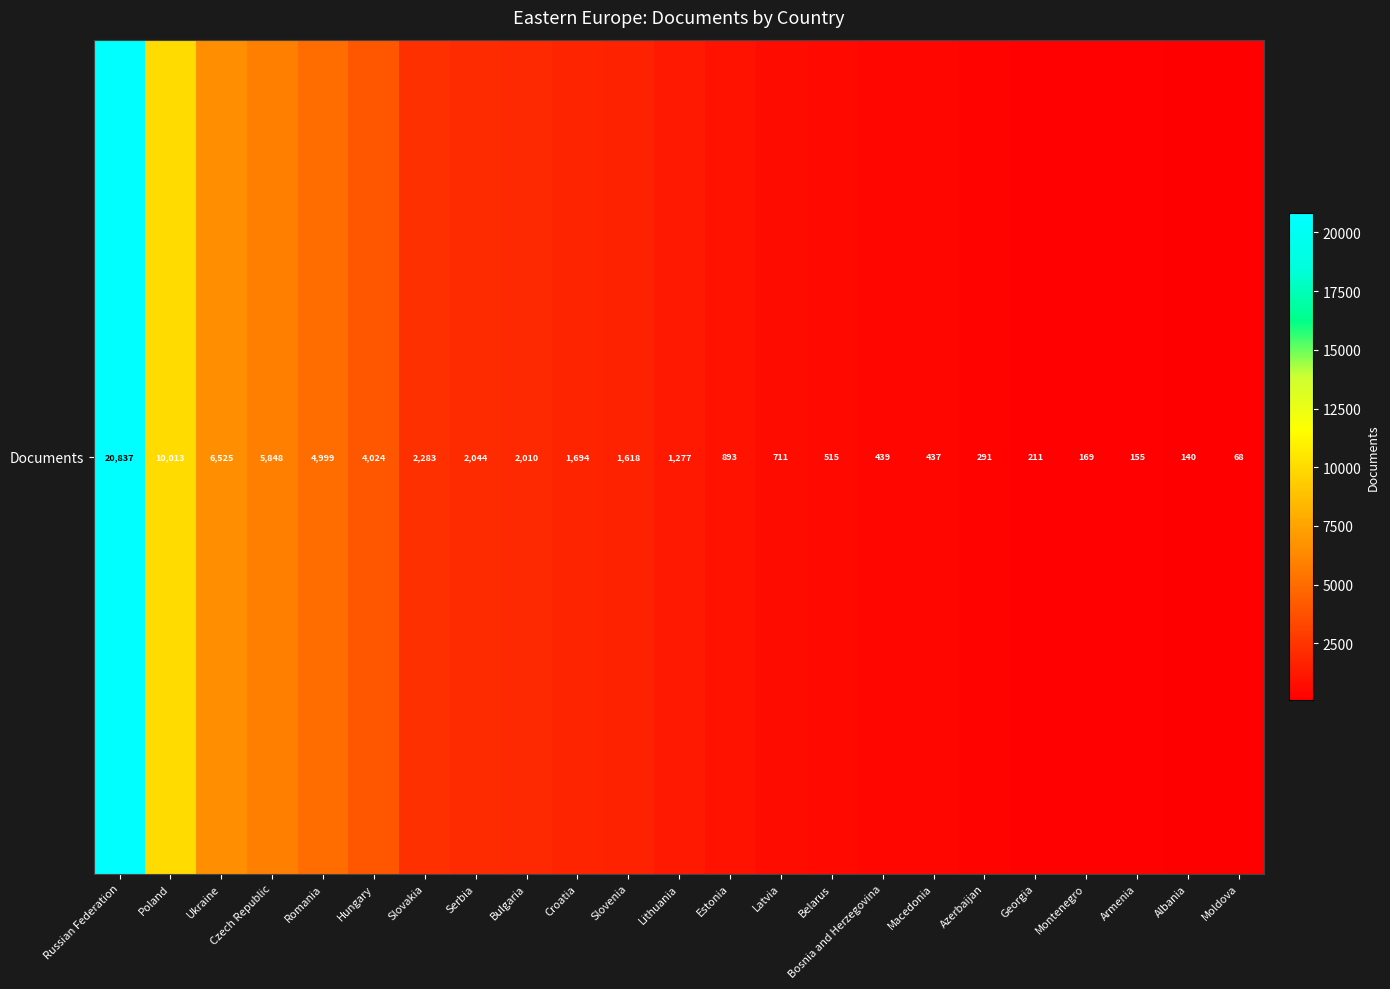

Count the number of categories in the chart.

23